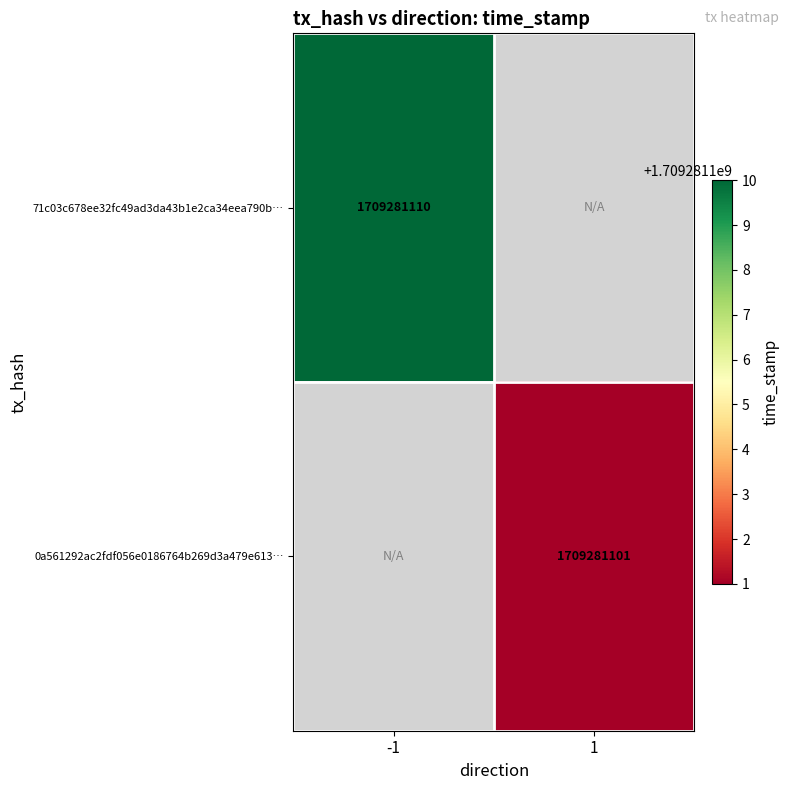

Reading left to right, transcribe all the data shown in this chart.

71c03c678ee32fc49ad3da43b1e2ca34eea790b: -1	1709281110
0a561292ac2fdf056e0186764b269d3a479e613: 1	1709281101